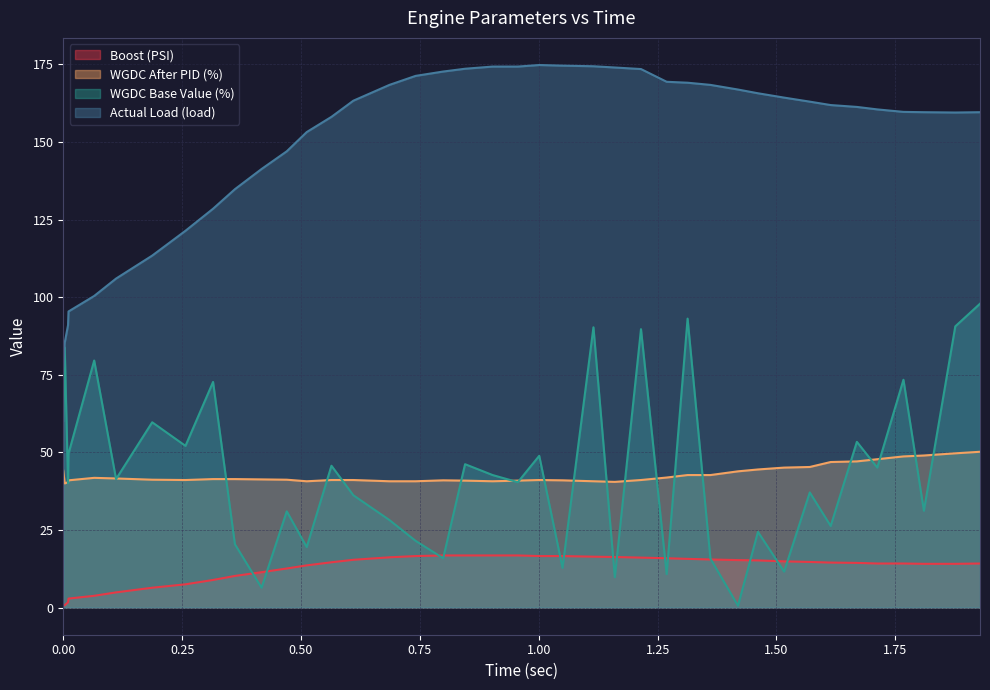

What is the sum of all Boost (PSI) values?

504.2